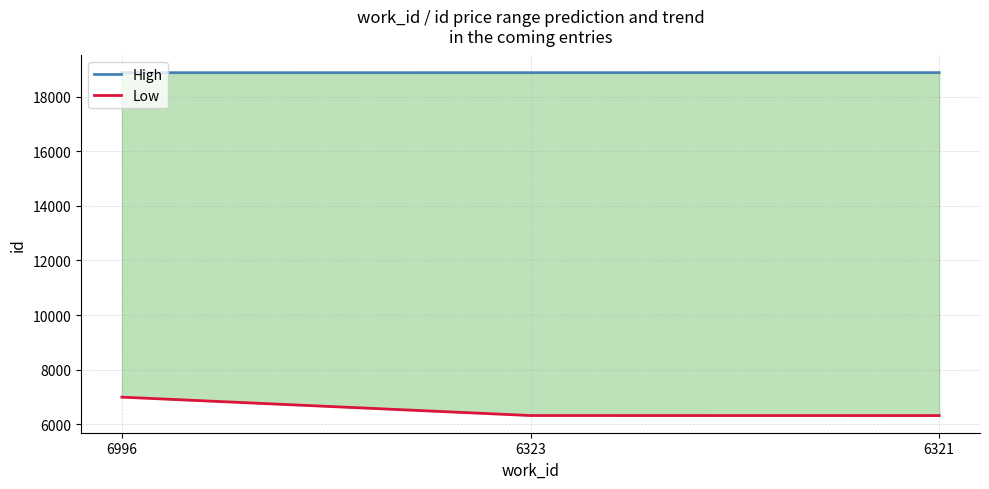

How many lines are shown in the chart?

2